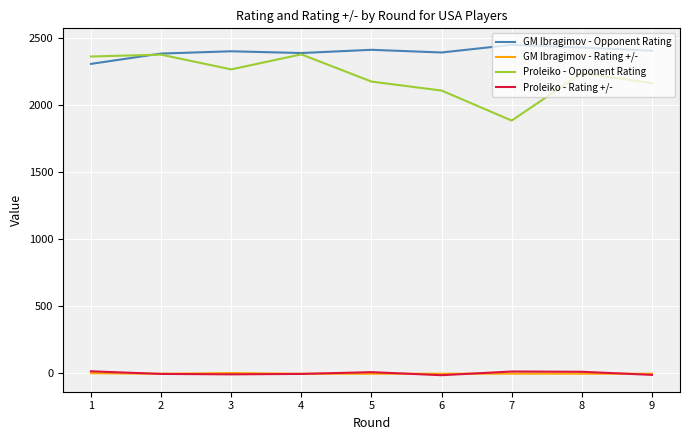

True or false: Proleiko - Rating +/- and GM Ibragimov - Opponent Rating intersect in this chart.

False